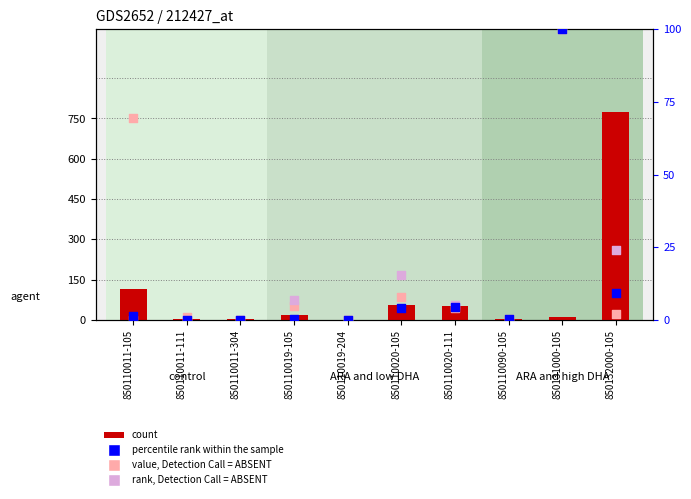

At how many categories does at least one series exceed 725870?

1